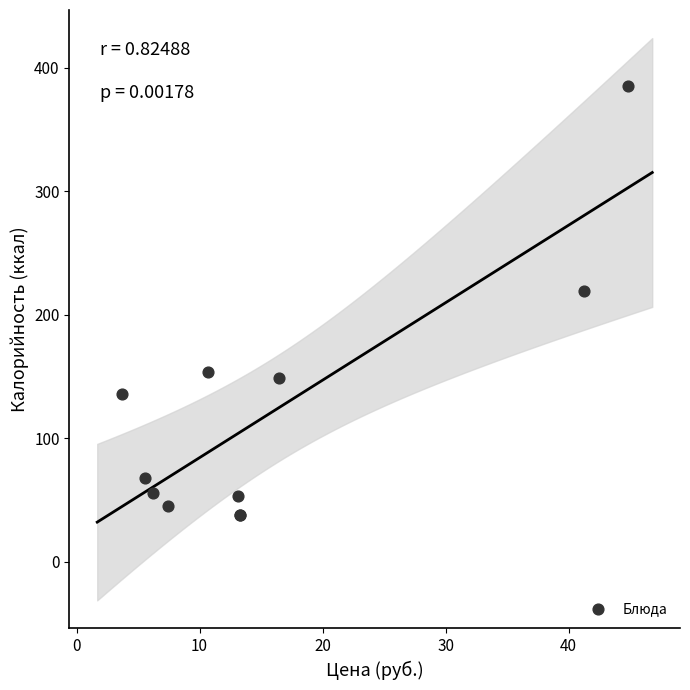

What Y value in the scatter plot is closest to 211?

219